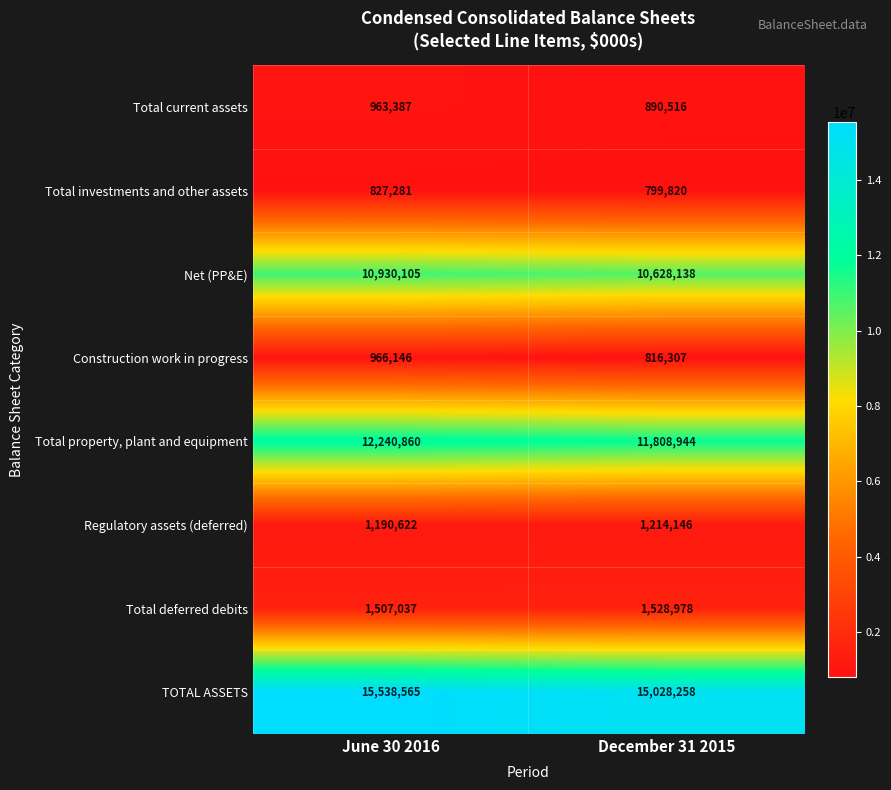

What is the total value across all series at December 31 2015?

42715107